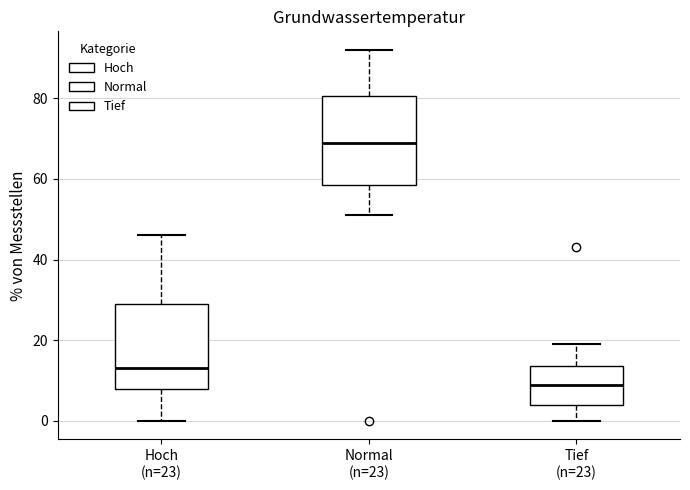

Reading left to right, transcribe this box plot: for each box, give where its median line is, the range the box spans, and where its two whiskers end, as read against the y-axis. The values are not printed on the chart, so give them approximately, as read against the axis.

Hoch (n=23): median 14, box 8 to 30, whiskers 0 to 46
Normal (n=23): median 70, box 58 to 80, whiskers 52 to 92
Tief (n=23): median 10, box 4 to 14, whiskers 0 to 20